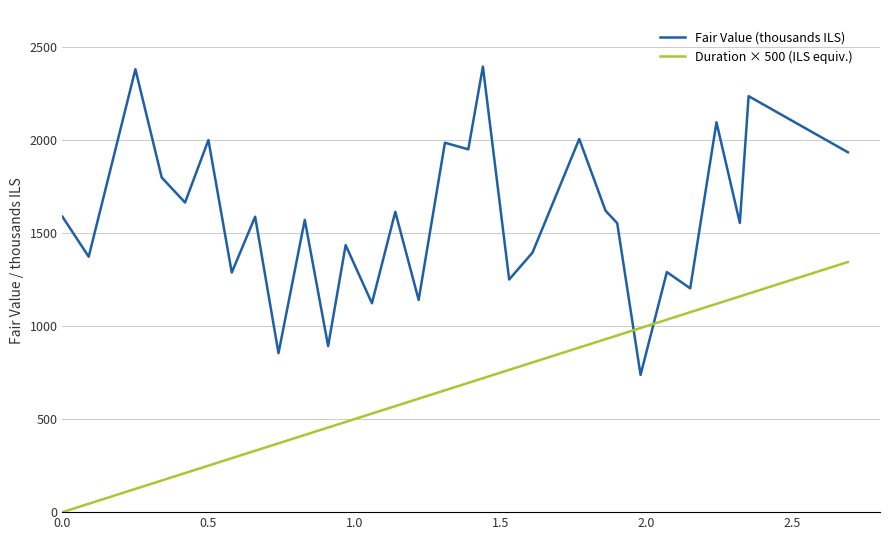

Which series ends up on top after the final intersection of Fair Value (thousands ILS) and Duration × 500 (ILS equiv.)?

Fair Value (thousands ILS)